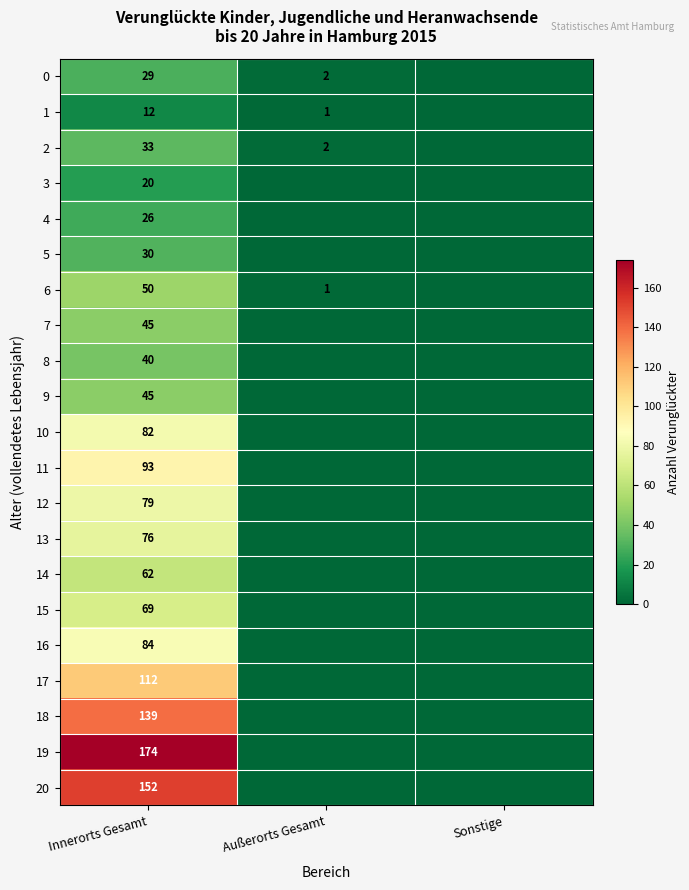

What is the difference between the highest and lowest values at Innerorts Gesamt?

162